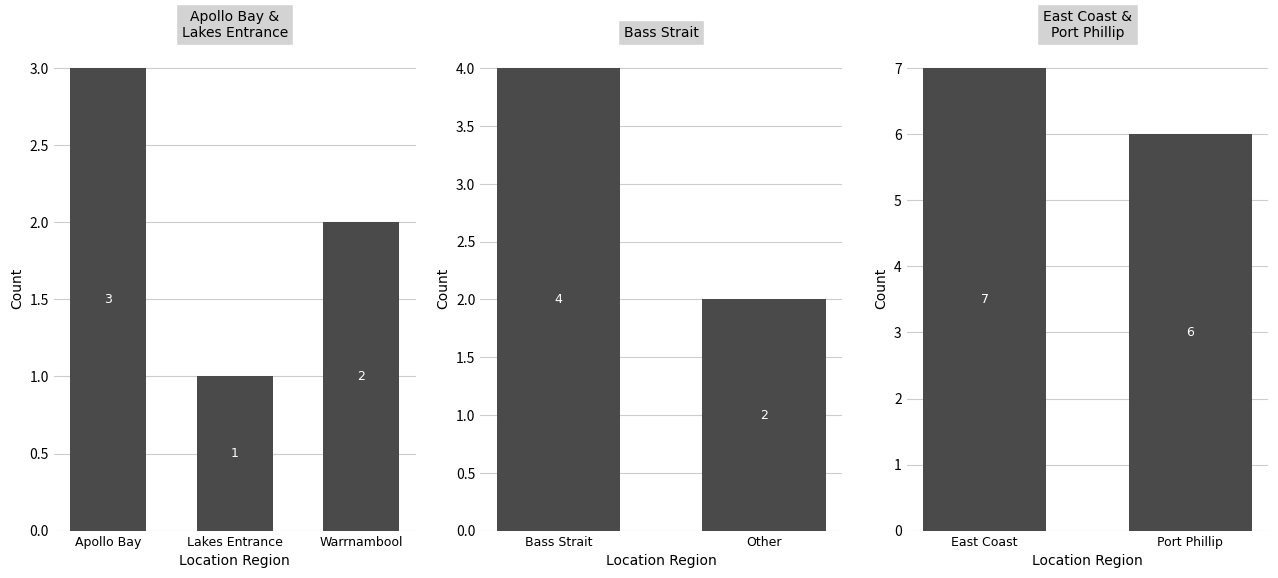

What position from the left is Port Phillip?

2